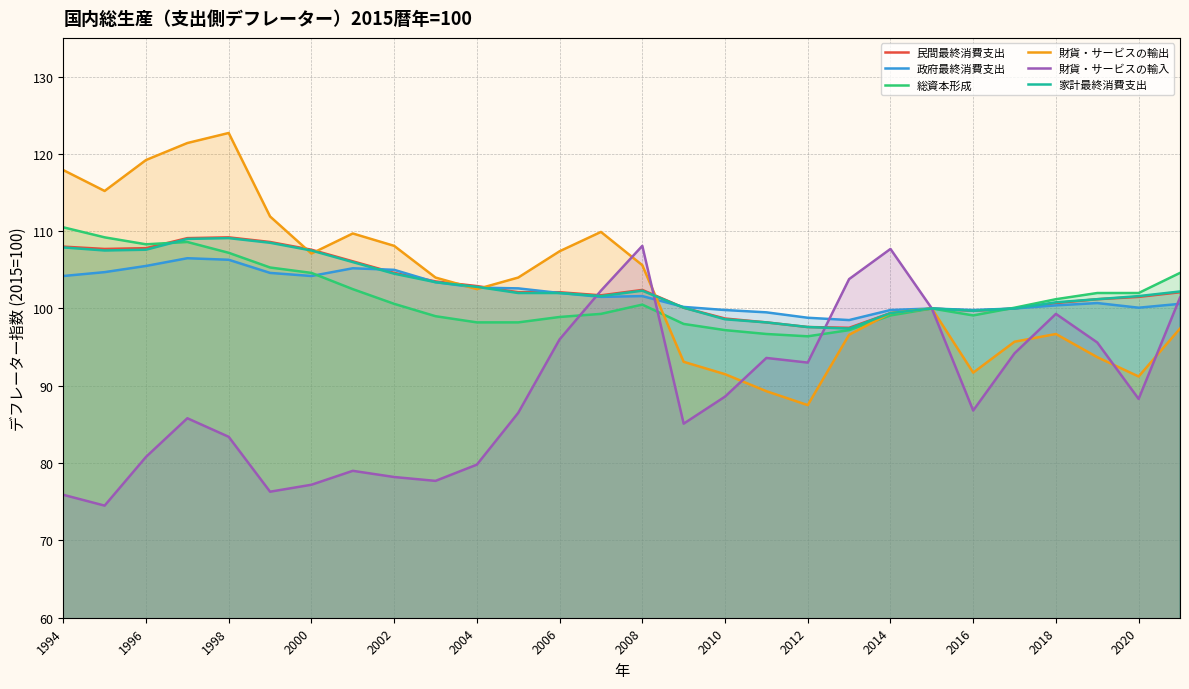

Does the chart have visible grid lines?

Yes